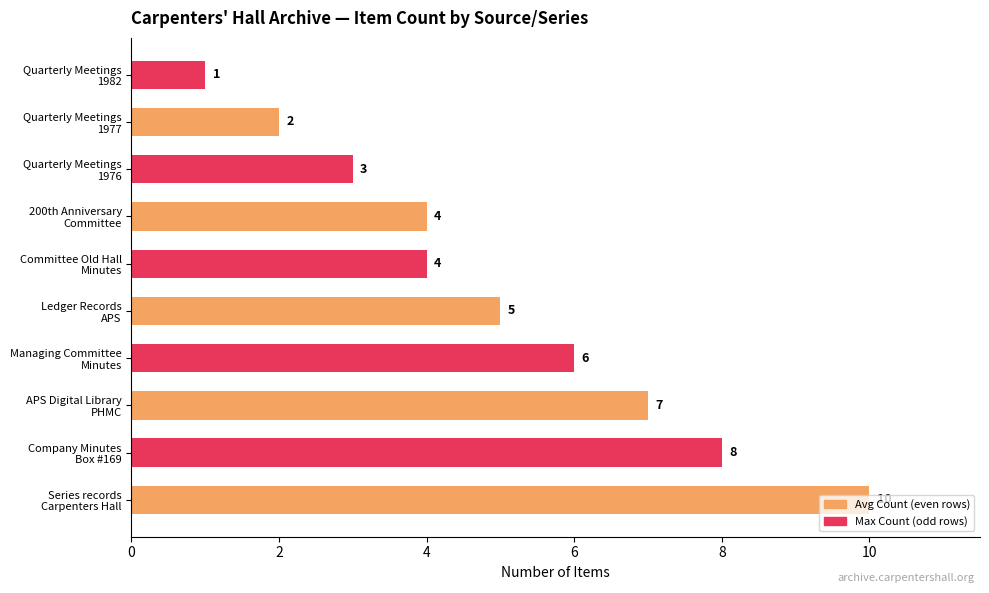

What is the difference between the second highest and second lowest values?

6